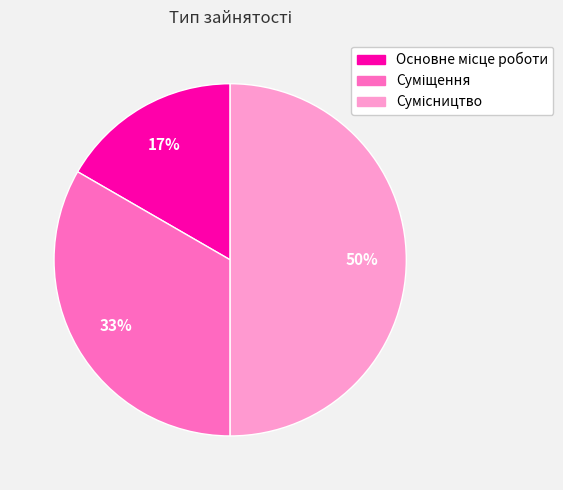

To the nearest percent, what is the difference between the largest and smallest slice percentages?

33%